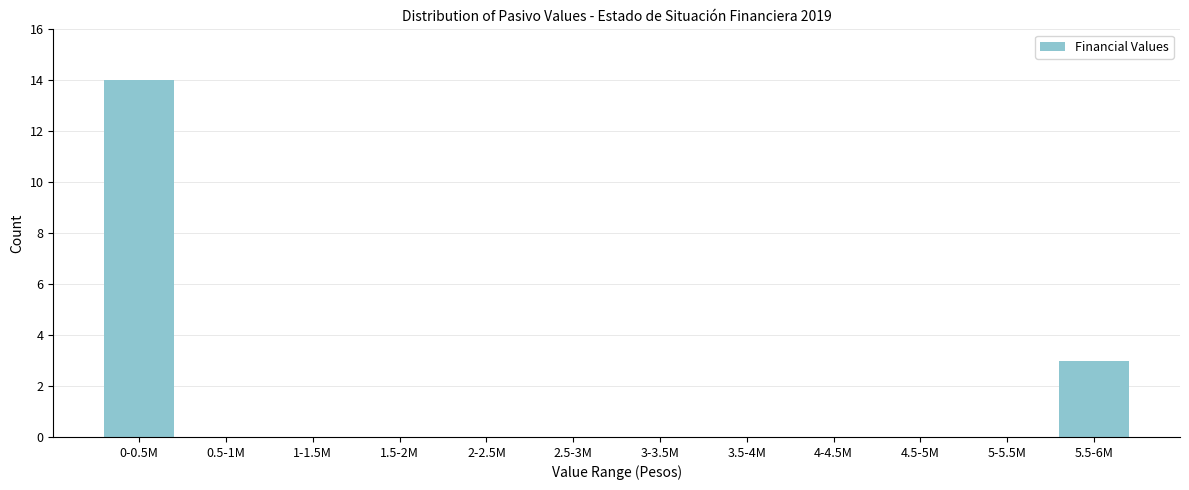

Reading left to right, what are all the values shown in this chart?

0-0.5M=14	0.5-1M=0	1-1.5M=0	1.5-2M=0	2-2.5M=0	2.5-3M=0	3-3.5M=0	3.5-4M=0	4-4.5M=0	4.5-5M=0	5-5.5M=0	5.5-6M=3